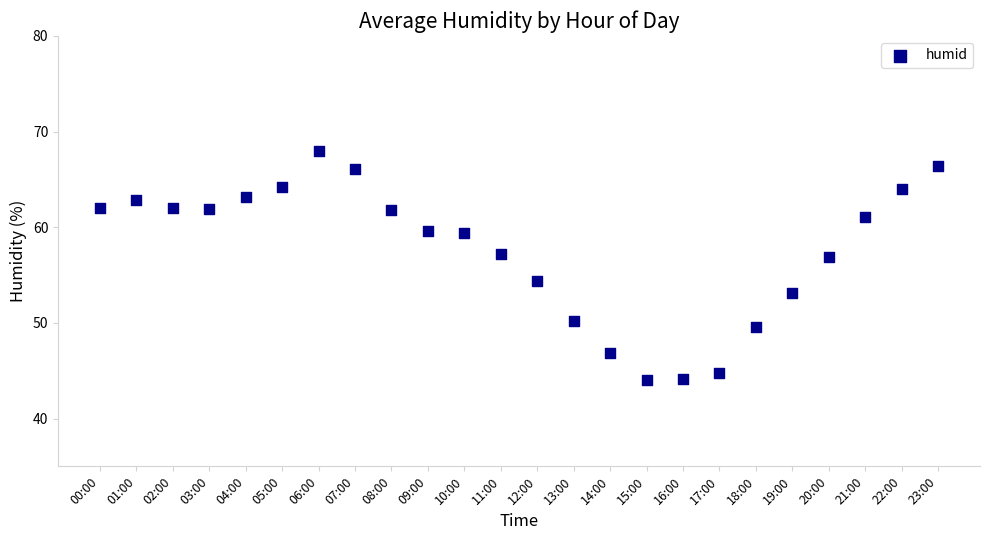

What is the range of Y values (max minus min)?

24.0